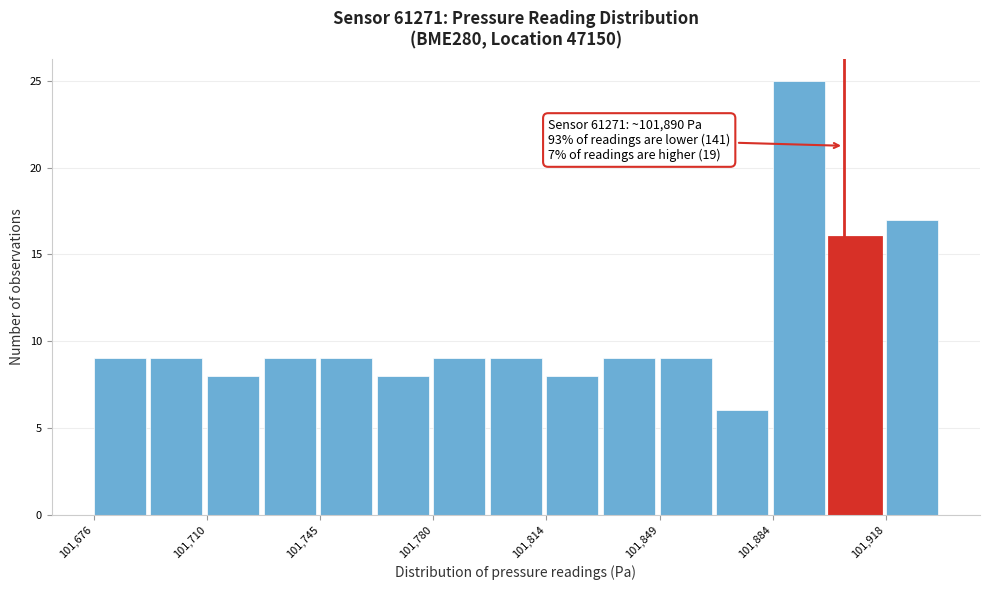

Around what value on the x-axis is the tallest bar? Give the approximate position of its centre, as read against the axis.

101890